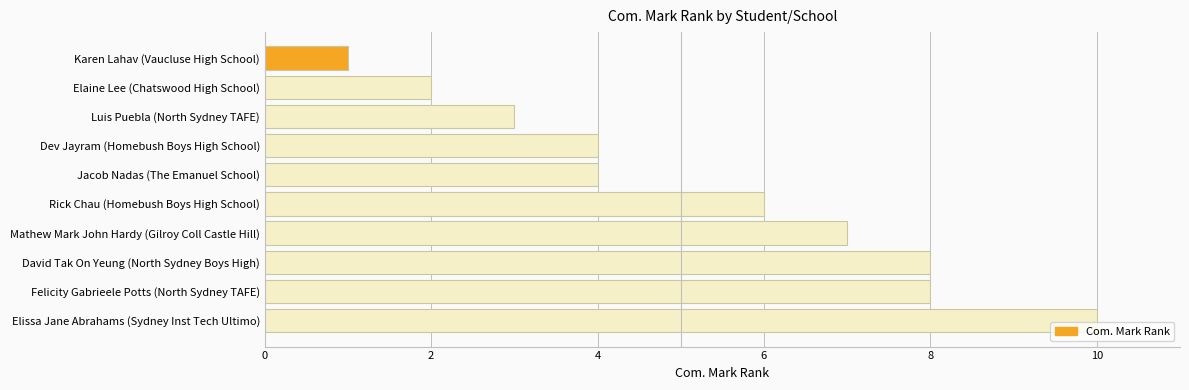

Does the chart contain any negative values?

No